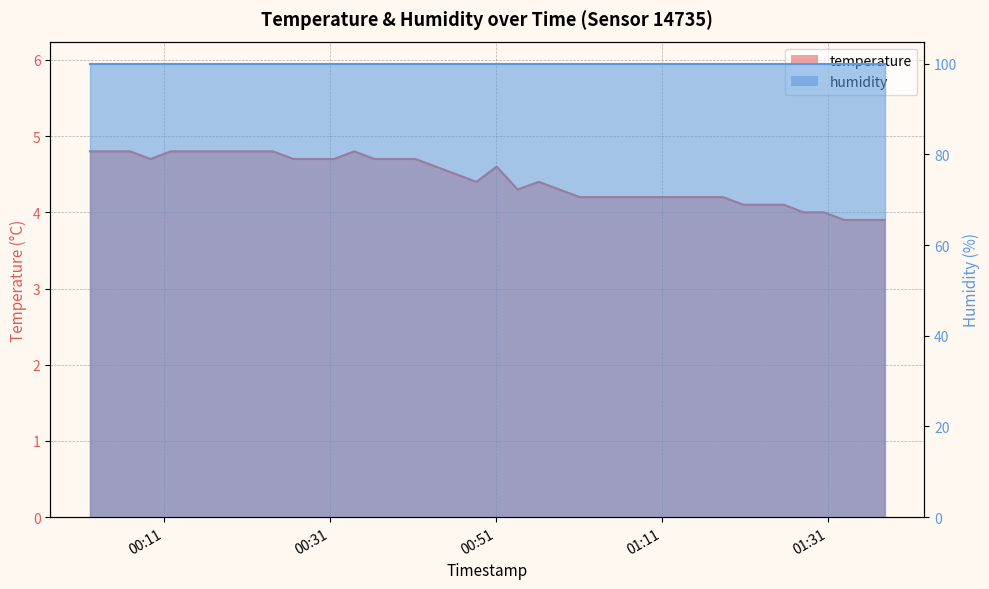

What is the maximum value shown in the chart?

4.8